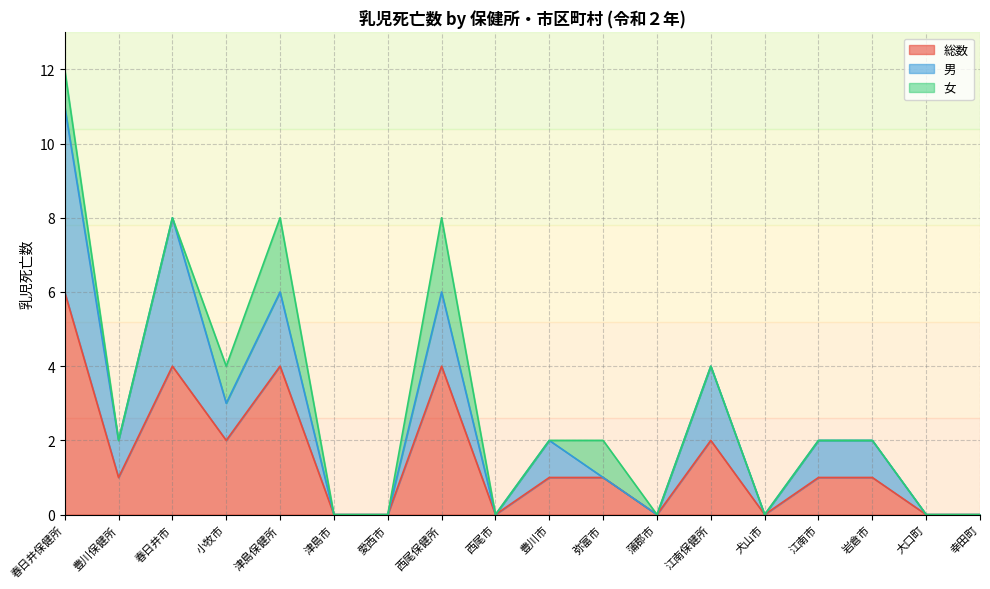

Which series changed the most between 愛西市 and 江南市?

総数